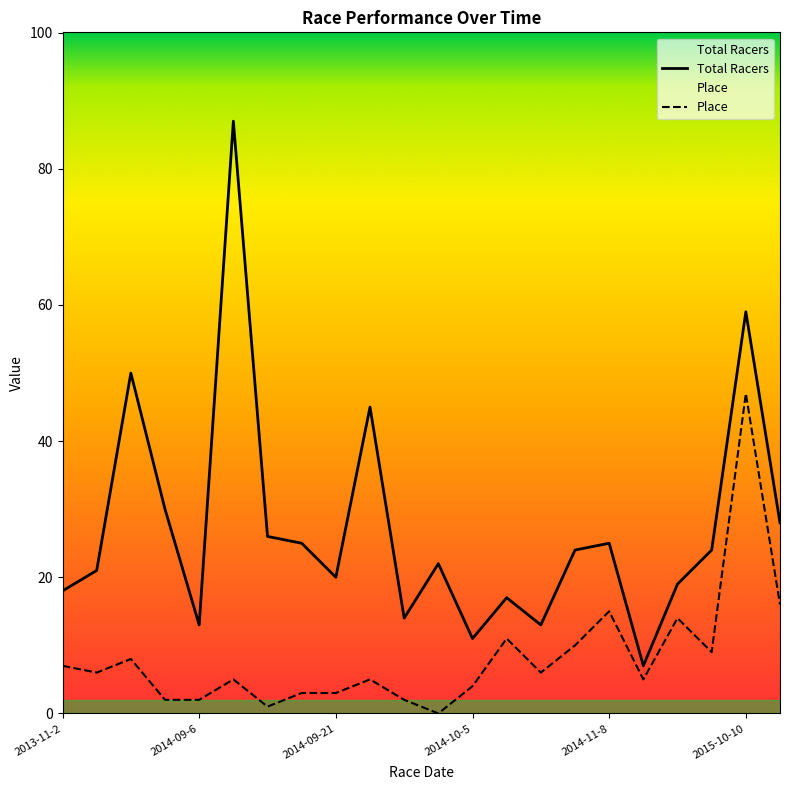

How many values in the Place series are below 6?

11